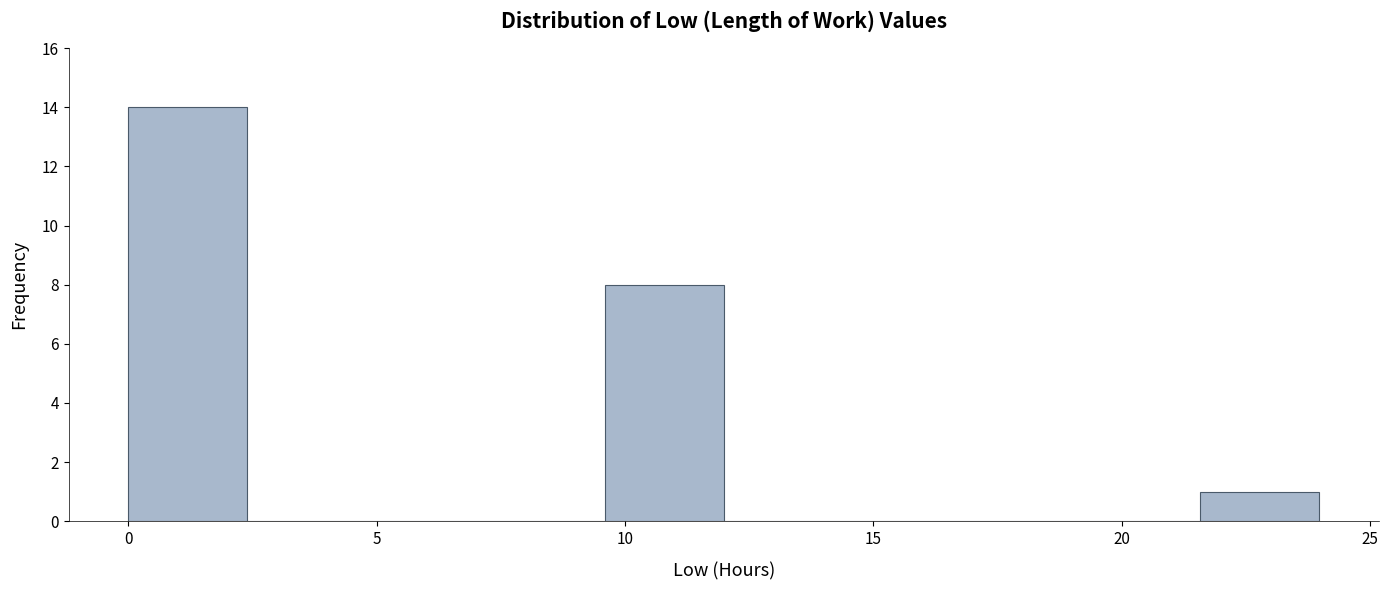

Reading left to right, list every bar in this chart as the range it spans on the x-axis followed by its height. Neither the bar edges nor the heights are printed on the chart, so give them approximately, as read against the axes.

0.0 to 2.5: 14
2.5 to 5.0: 0
5.0 to 7.0: 0
7.0 to 9.5: 0
9.5 to 12.0: 8
12.0 to 14.5: 0
14.5 to 17.0: 0
17.0 to 19.0: 0
19.0 to 21.5: 0
21.5 to 24.0: 1